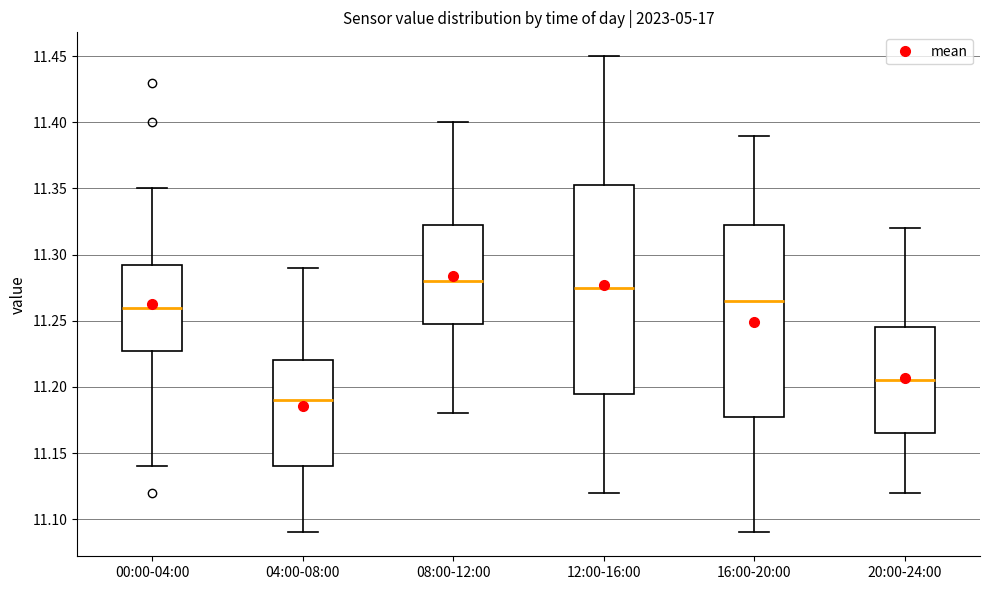

Reading left to right, read every box against the y-axis: the position of its median line, the range the box covers, and the ends of its whiskers. The values are not printed on the chart, so give them approximately, as read against the axis.

00:00-04:00: median 11.260, box 11.230 to 11.295, whiskers 11.140 to 11.350
04:00-08:00: median 11.190, box 11.140 to 11.220, whiskers 11.090 to 11.290
08:00-12:00: median 11.280, box 11.250 to 11.325, whiskers 11.180 to 11.400
12:00-16:00: median 11.275, box 11.195 to 11.355, whiskers 11.120 to 11.450
16:00-20:00: median 11.265, box 11.180 to 11.325, whiskers 11.090 to 11.390
20:00-24:00: median 11.205, box 11.165 to 11.245, whiskers 11.120 to 11.320